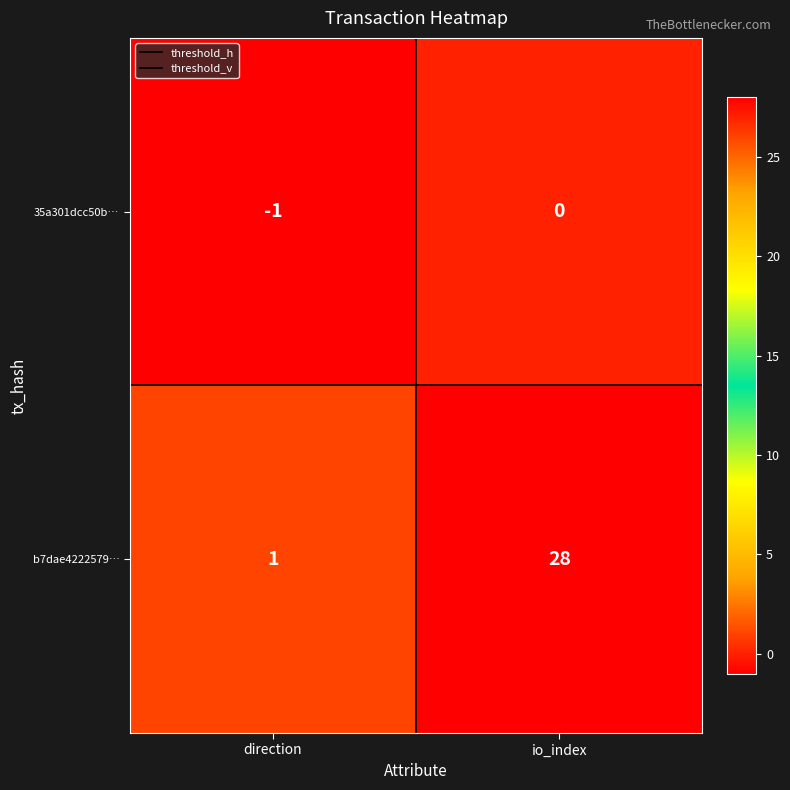

Which series has the largest range (max minus min)?

b7dae4222579…